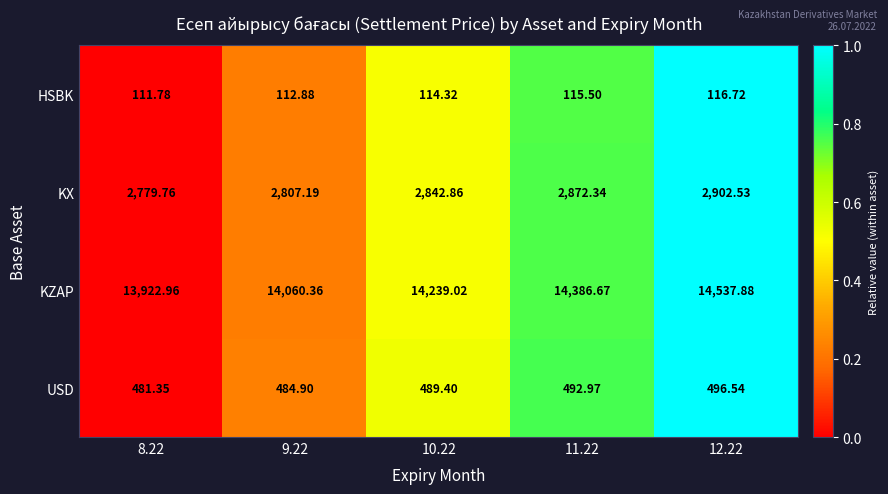

What is the total value across all series at 11.22?

17867.5